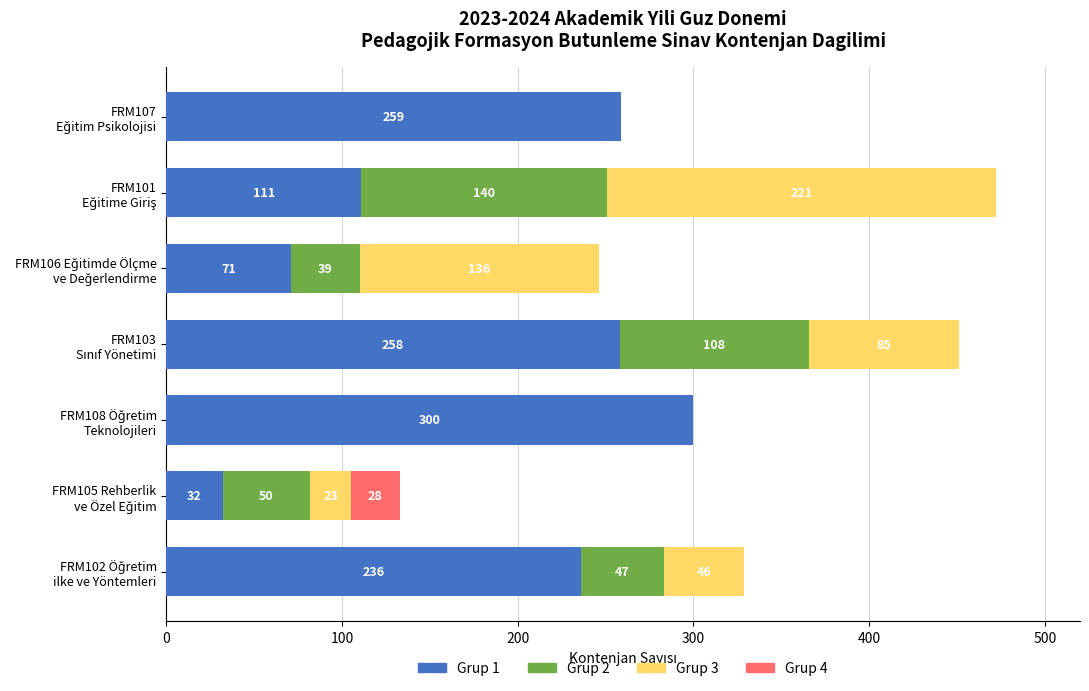

How many series are shown in this chart?

4